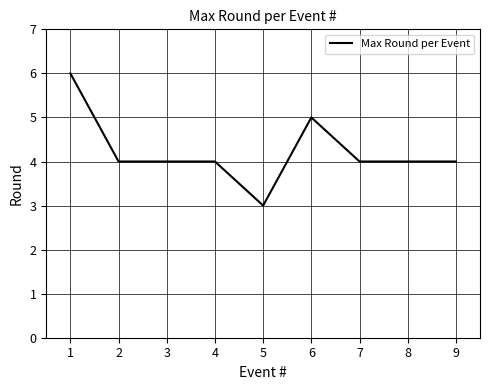

Approximately how many times larger is the value at 4 compared to 3?

1.0